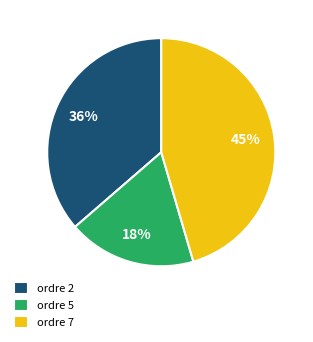

Is there a majority slice in this chart?

No